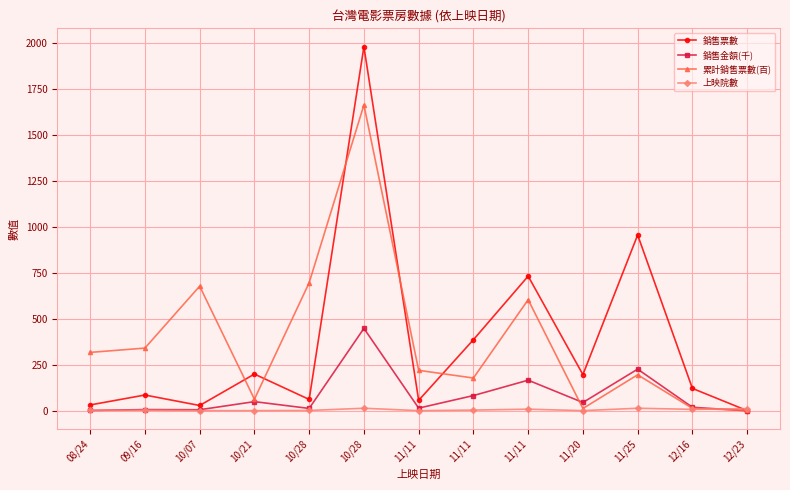

What is the label of the 9th point from the left?

11/11